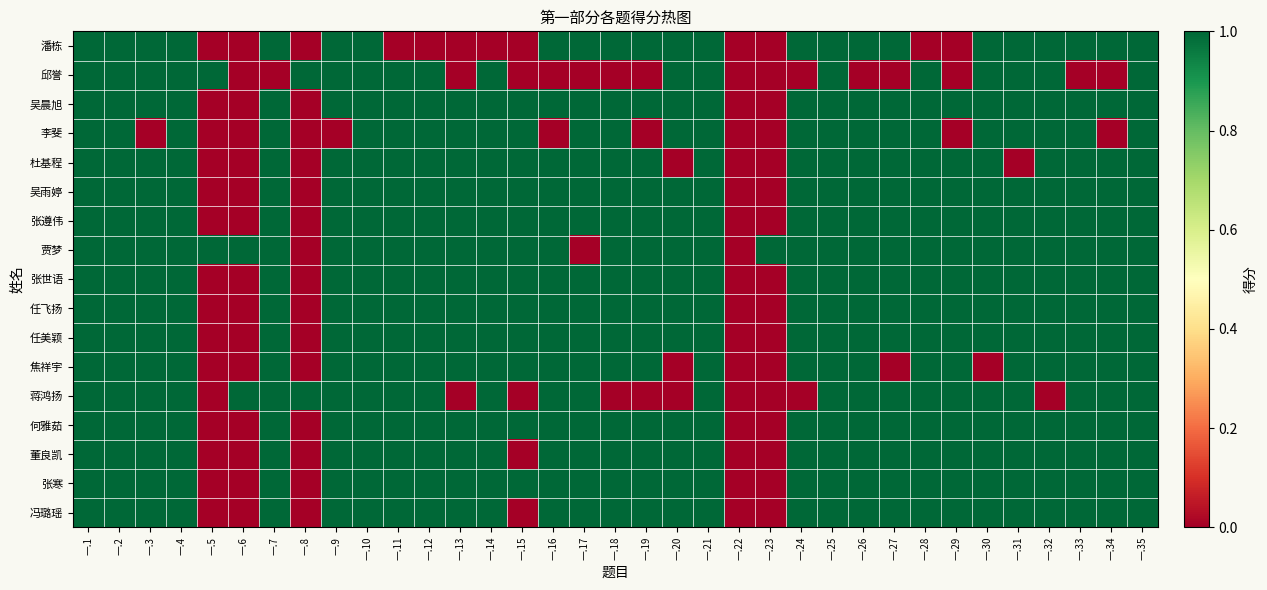

Rank the series at 一.24 from highest to lowest value.

潘栋, 吴晨旭, 李斐, 杜基程, 吴雨婷, 张遵伟, 贾梦, 张世语, 任飞扬, 任美颖, 焦祥宇, 何雅茹, 董良凯, 张寒, 冯璐瑶, 邱誉, 蒋鸿扬